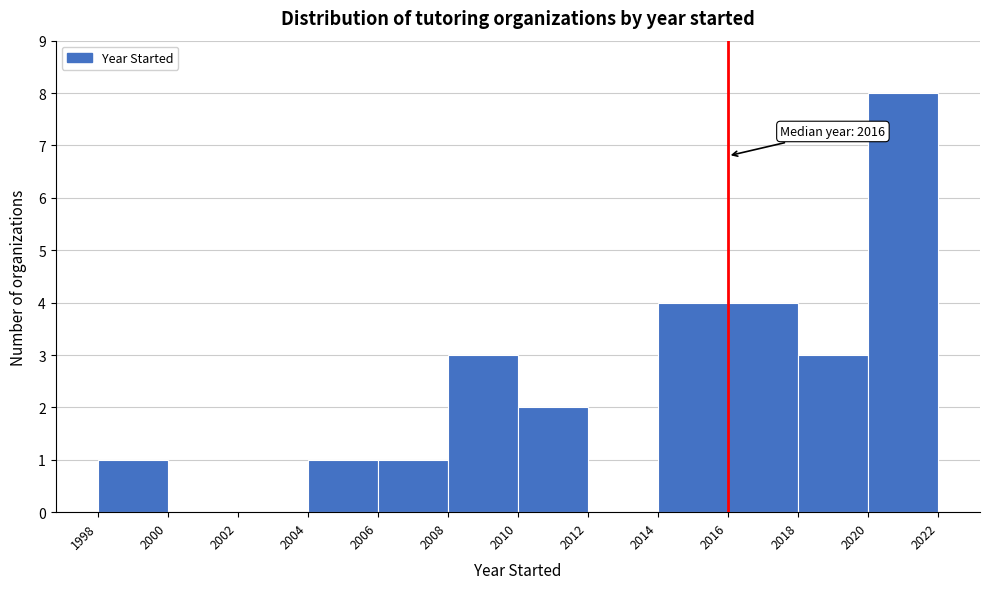

Which range on the x-axis has the tallest bar?

2020 to 2022